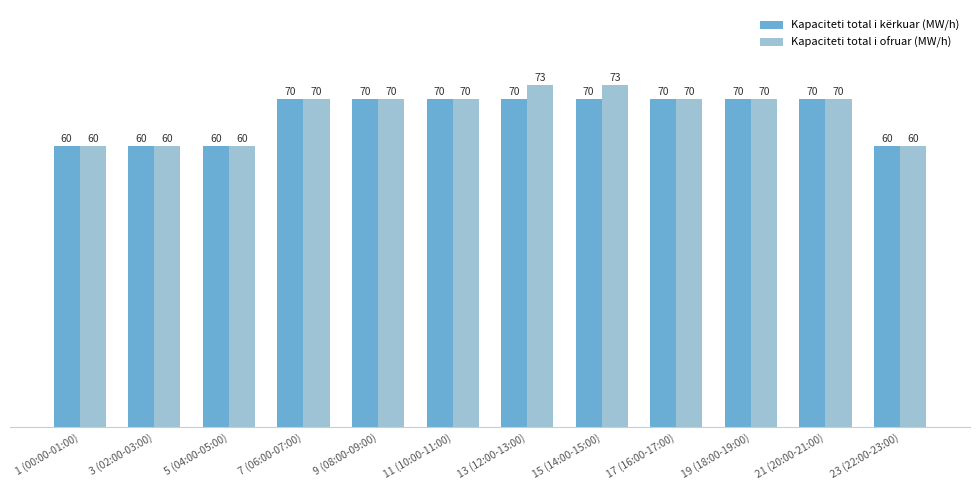

What is the difference between the highest and lowest values at 15 (14:00-15:00)?

3